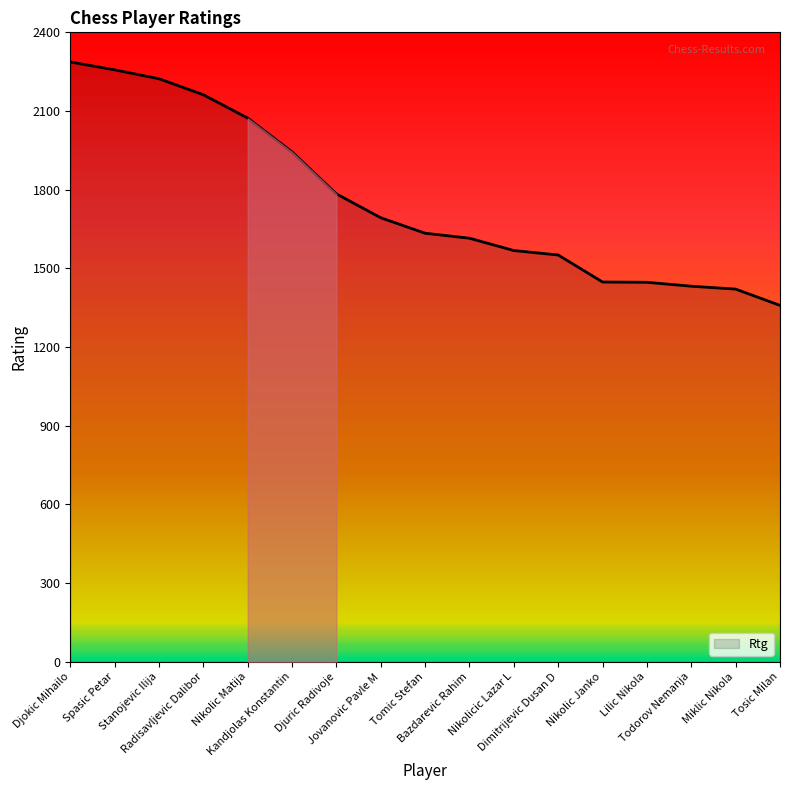

What is the greatest value displayed?

2287